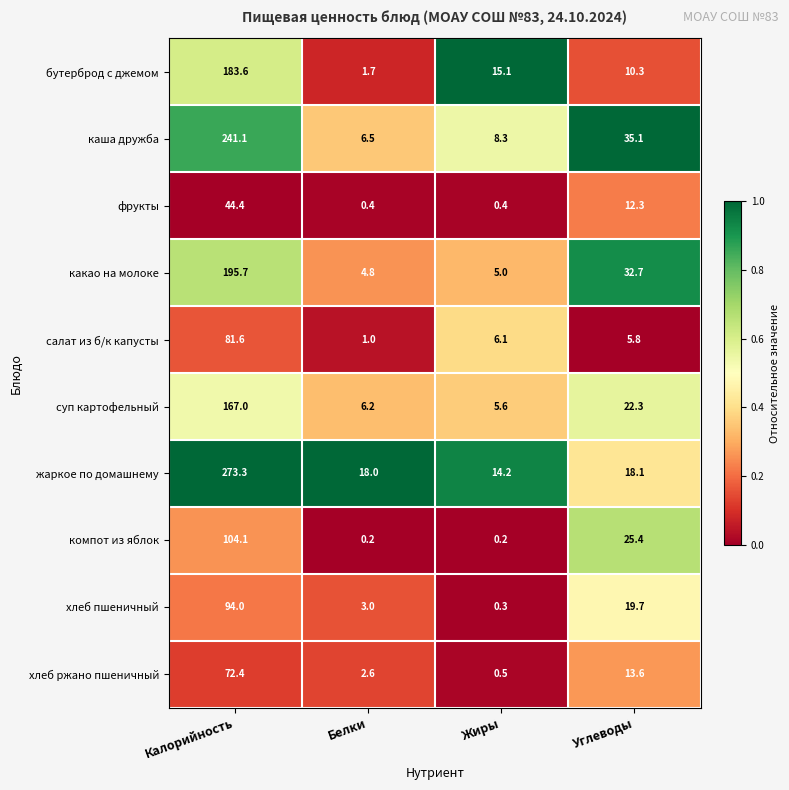

Which series changed the most between Белки and Жиры?

бутерброд с джемом